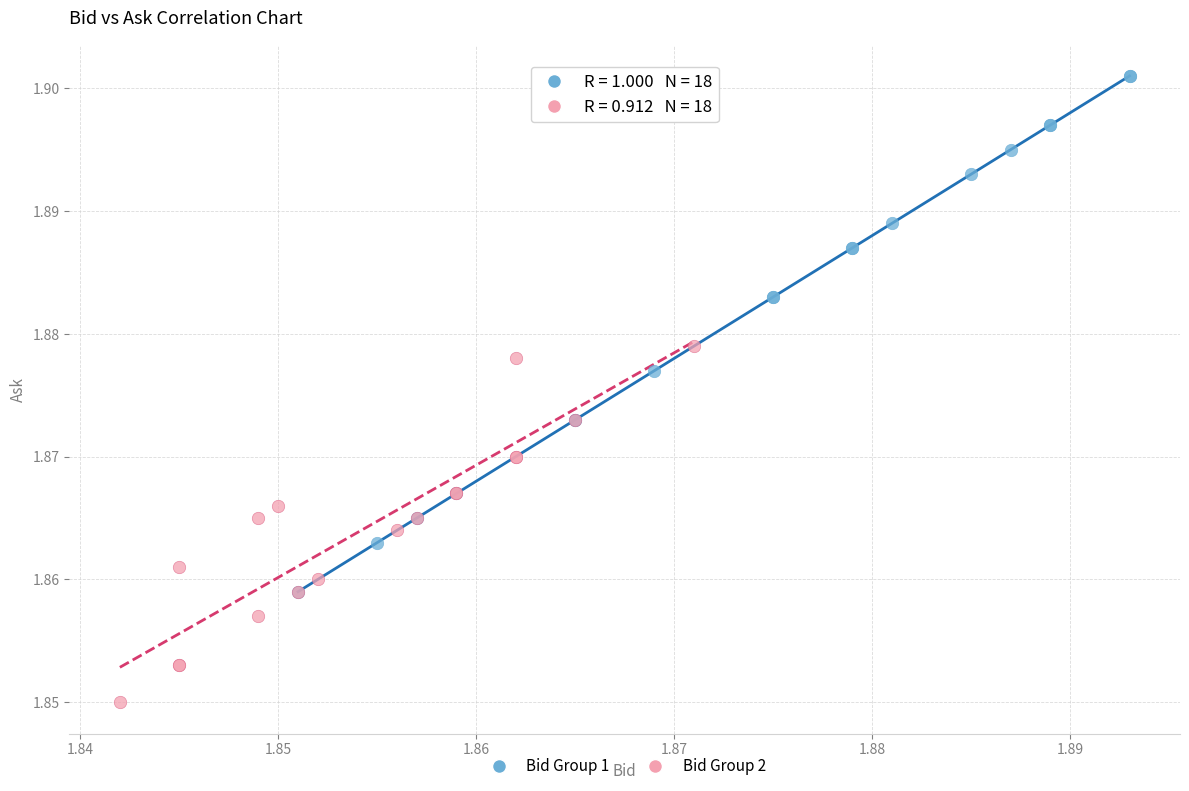

Which series contains the highest Y value?

Bid Group 1